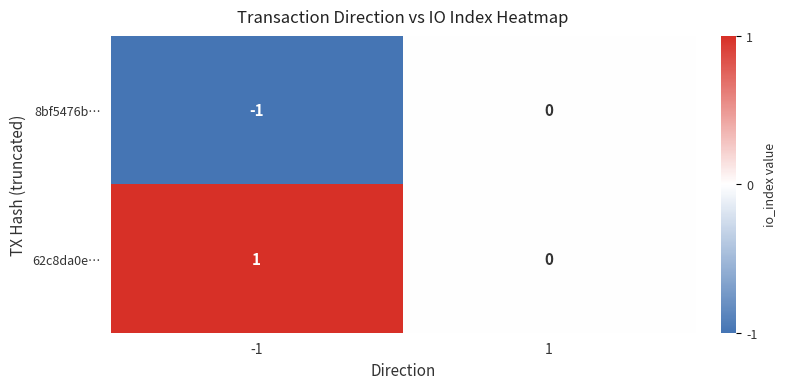

At which category does the chart reach its minimum across all series?

-1